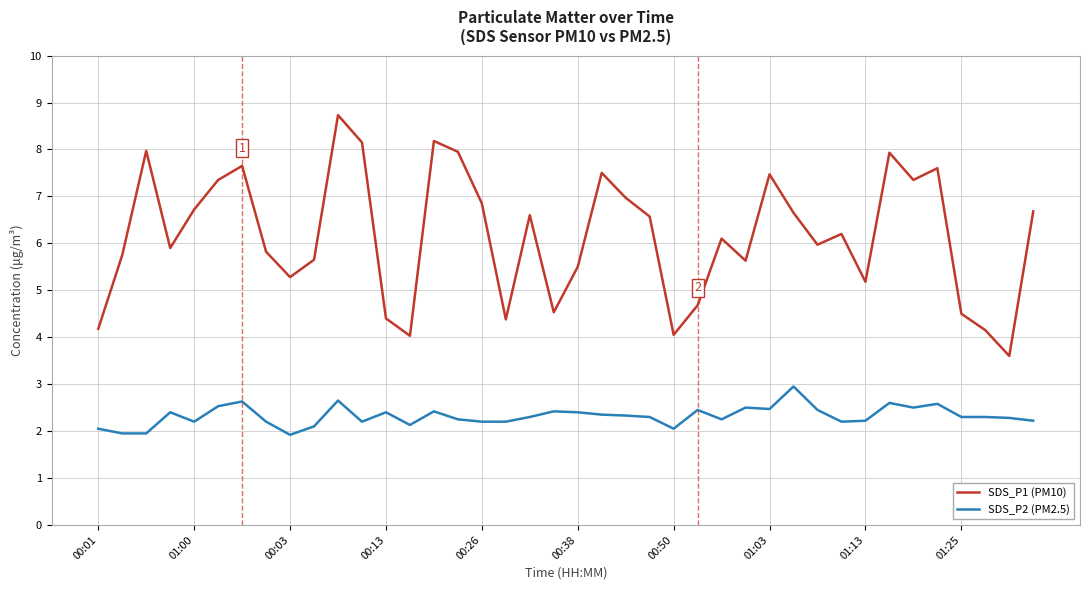

What is the difference between the maximum and minimum values in the SDS_P1 (PM10) series?

5.1